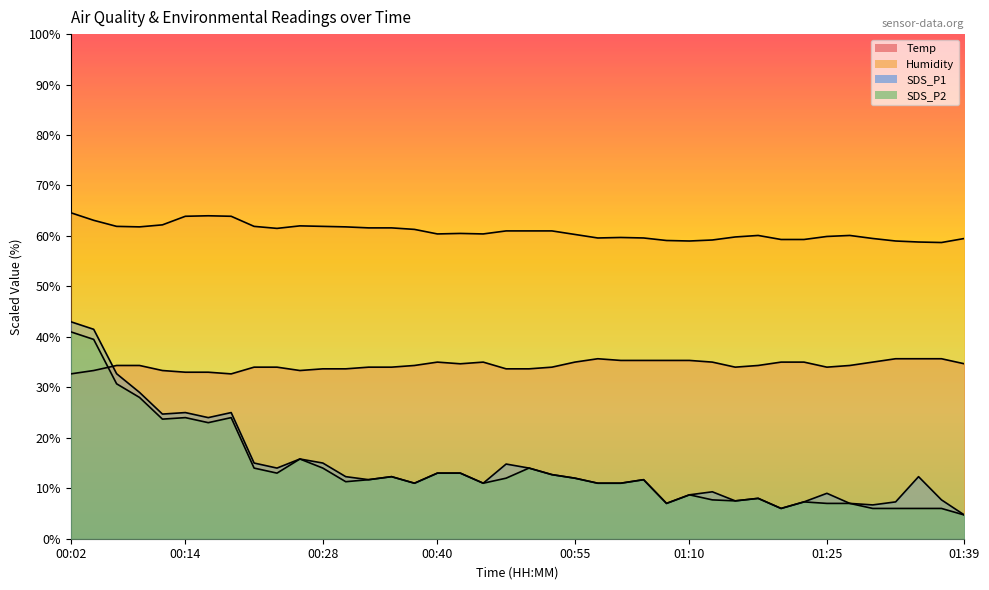

What are all the series names shown in the legend?

Temp, Humidity, SDS_P1, SDS_P2